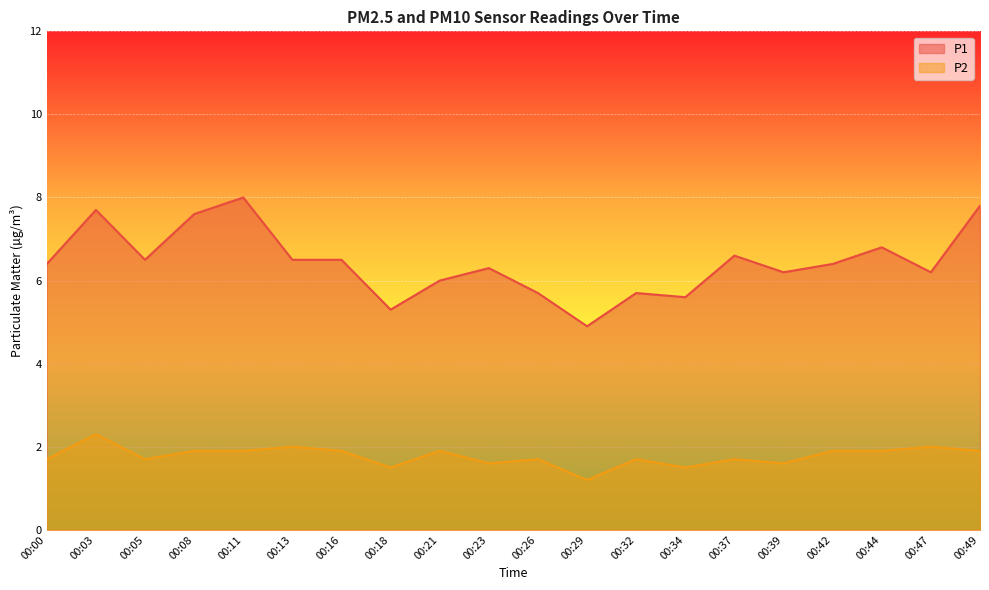

How many interior local peaks does the P2 series have?

7